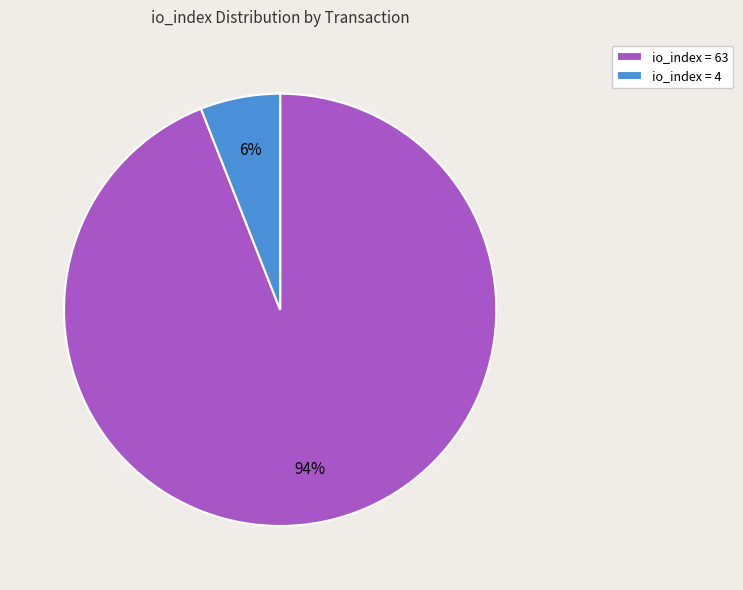

How many segments does this pie chart have?

2